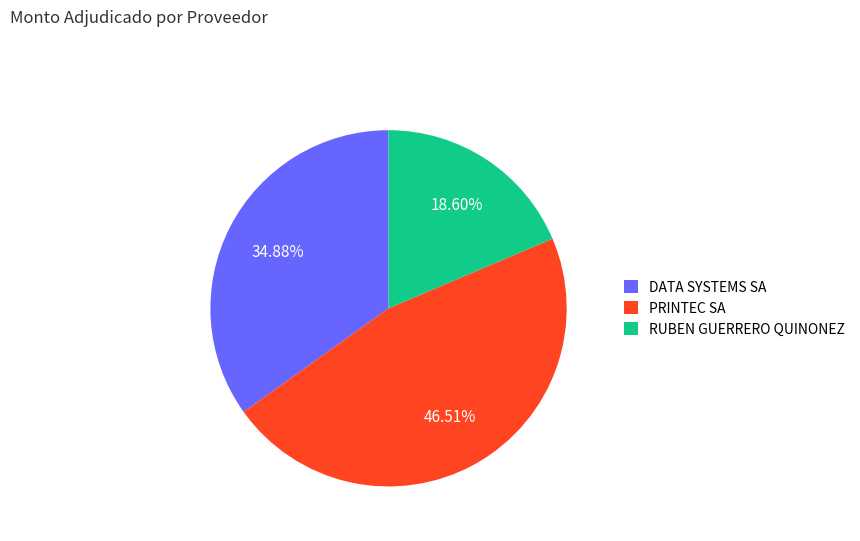

How many slices are in this pie chart?

3